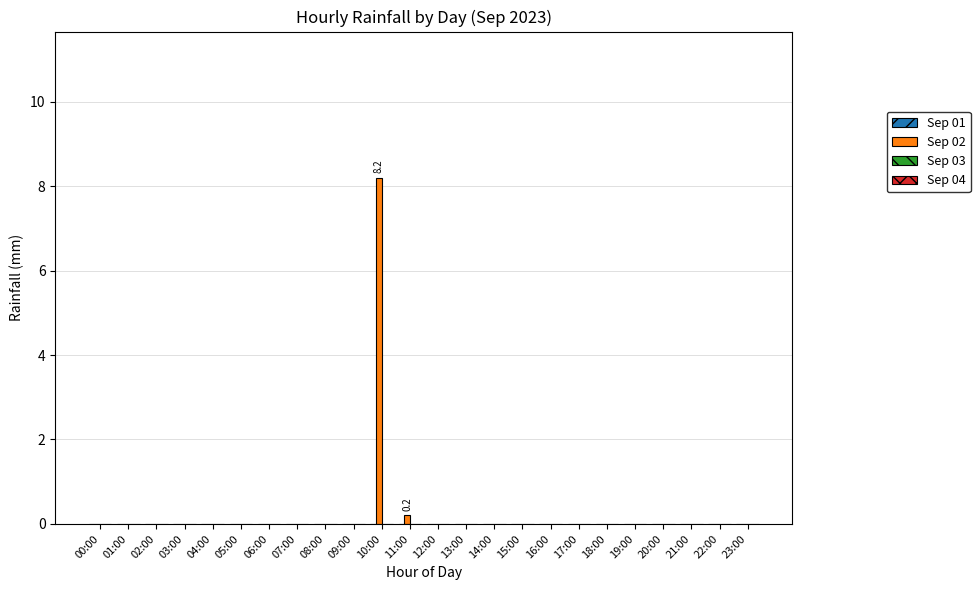

What is the sum of all values?

8.4